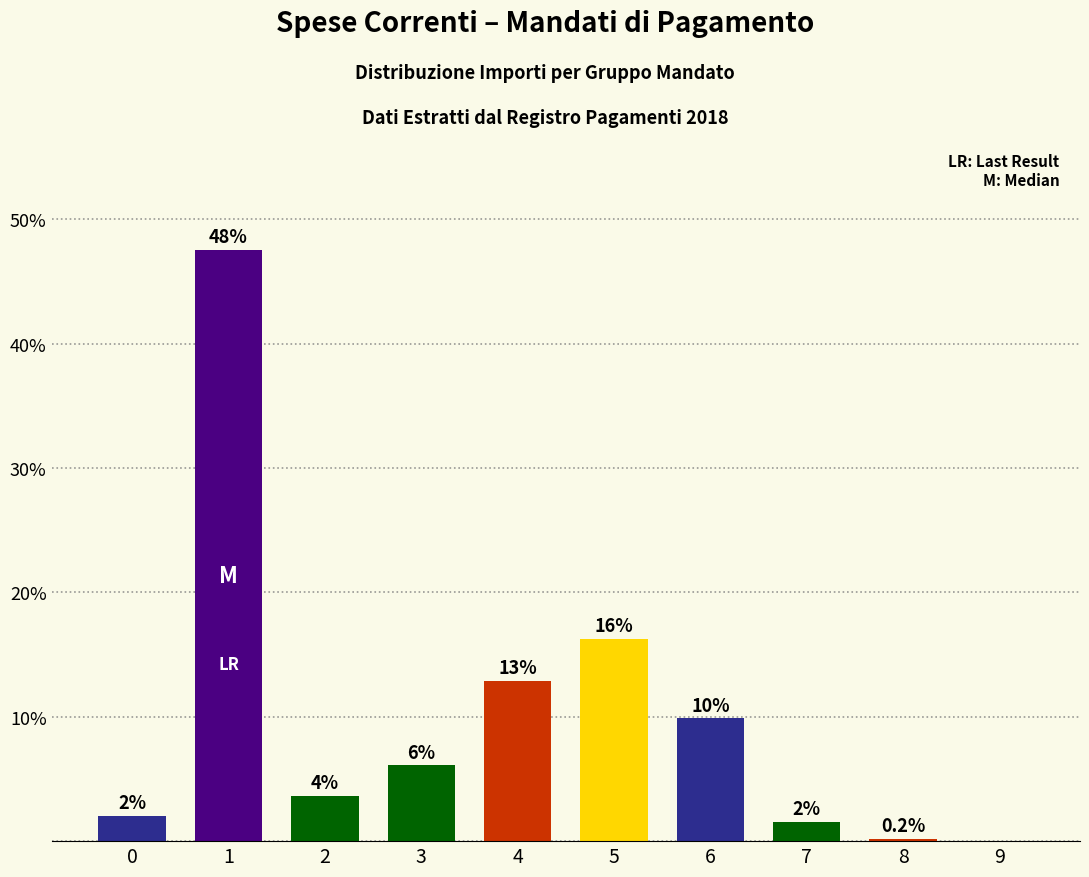

Are the bars horizontal?

No